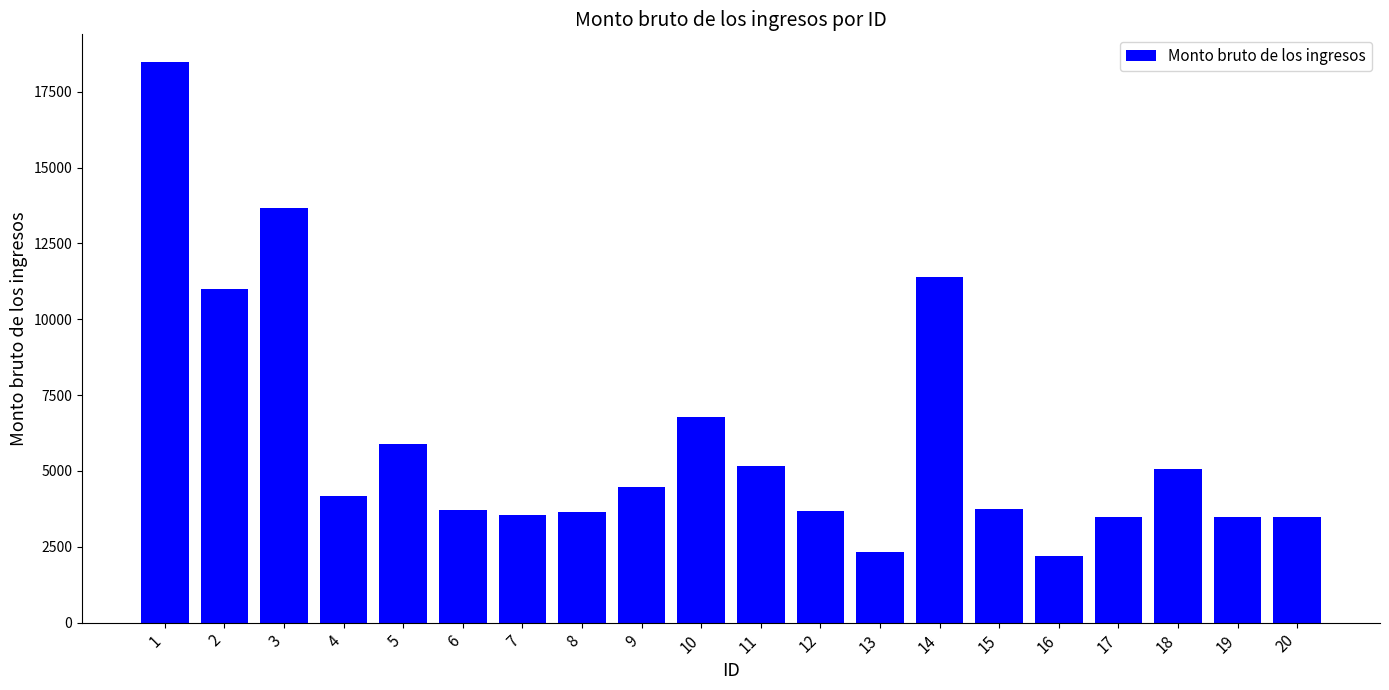

What is the smallest value displayed?

2199.9